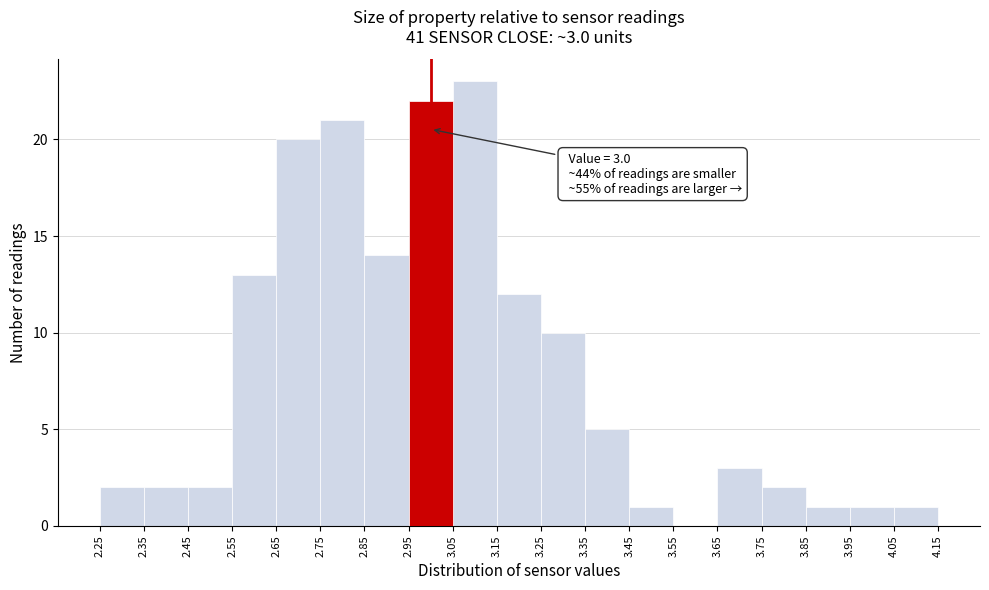

Which range on the x-axis has the tallest bar?

3.05 to 3.15